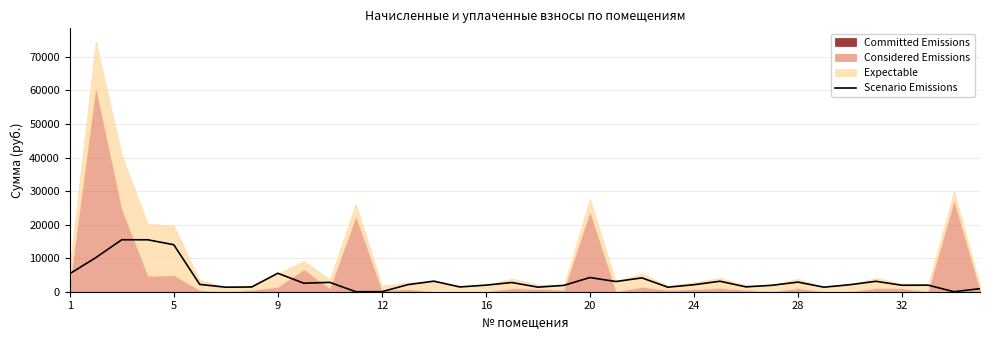

Reading left to right, transcribe all the data shown in this chart.

5363.2	10145.3	15495.6	15484.5	14014.0	2181.4	1349.4	1415.8	5505.9	2541.8	2787.4	0.0	0.0	2105.3	3145.0	1426.9	1961.5	2743.4	1367.9	1887.8	4228.7	3041.8	4125.8	1349.4	2090.5	3122.9	1449.0	1917.2	2865.6	1356.8	2097.9	3104.5	1927.8	1968.9	0.0	907.4